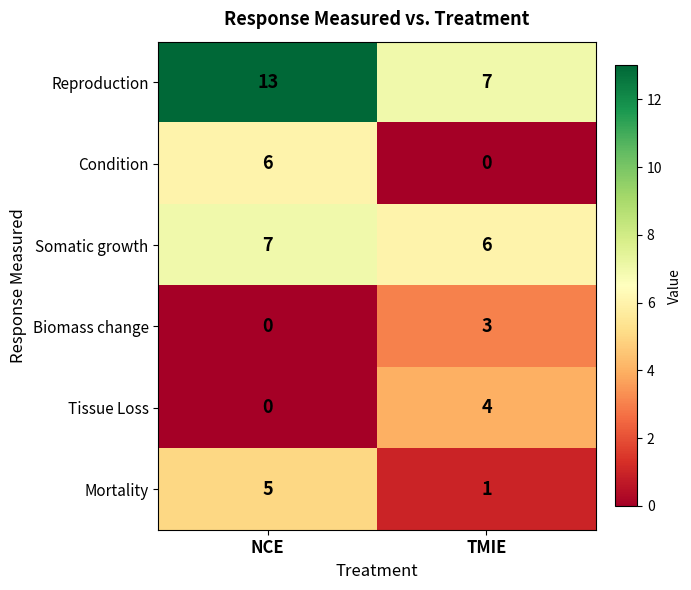

What is the difference between the maximum and minimum values in the Condition series?

6